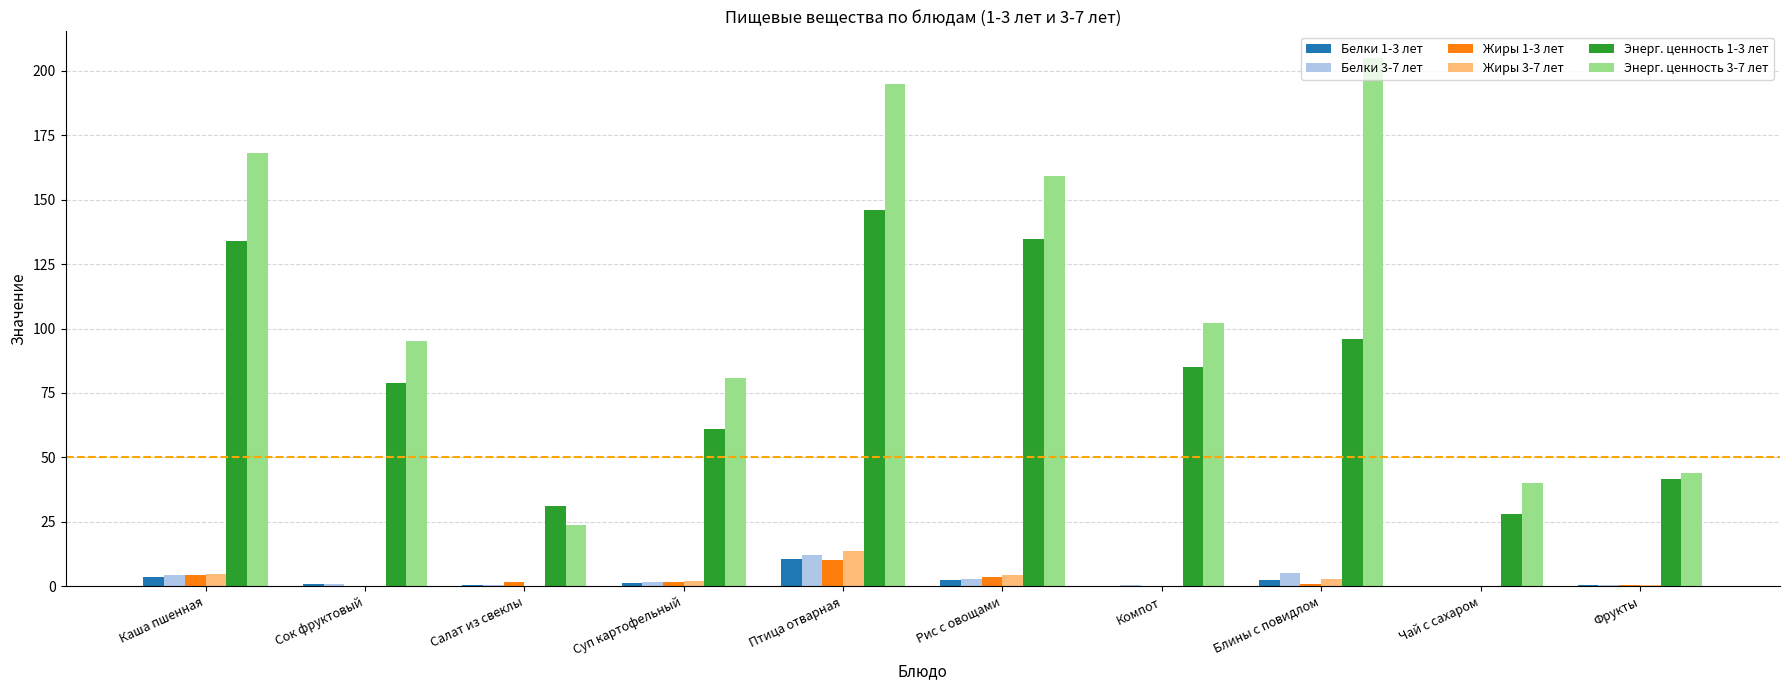

What value does the Энерг. ценность 1-3 лет series have at Каша пшенная?

134.0